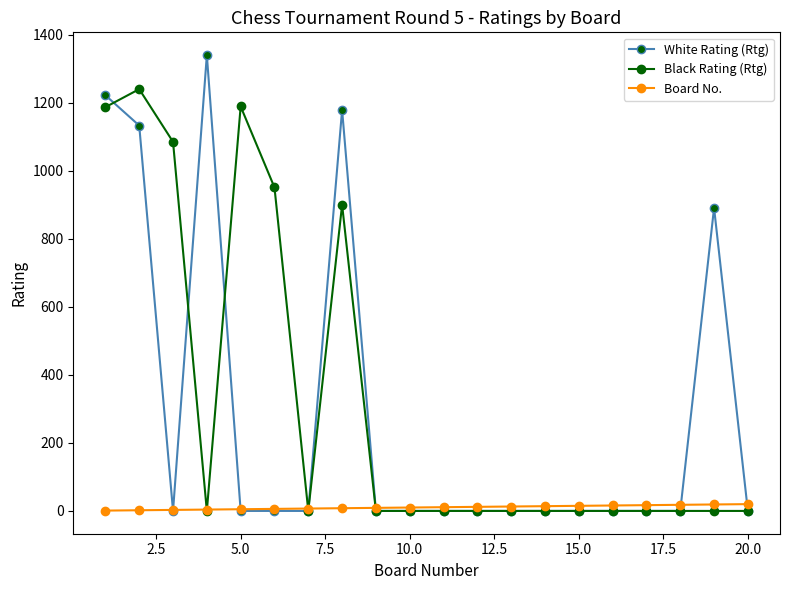

Count the number of data series in this chart.

3